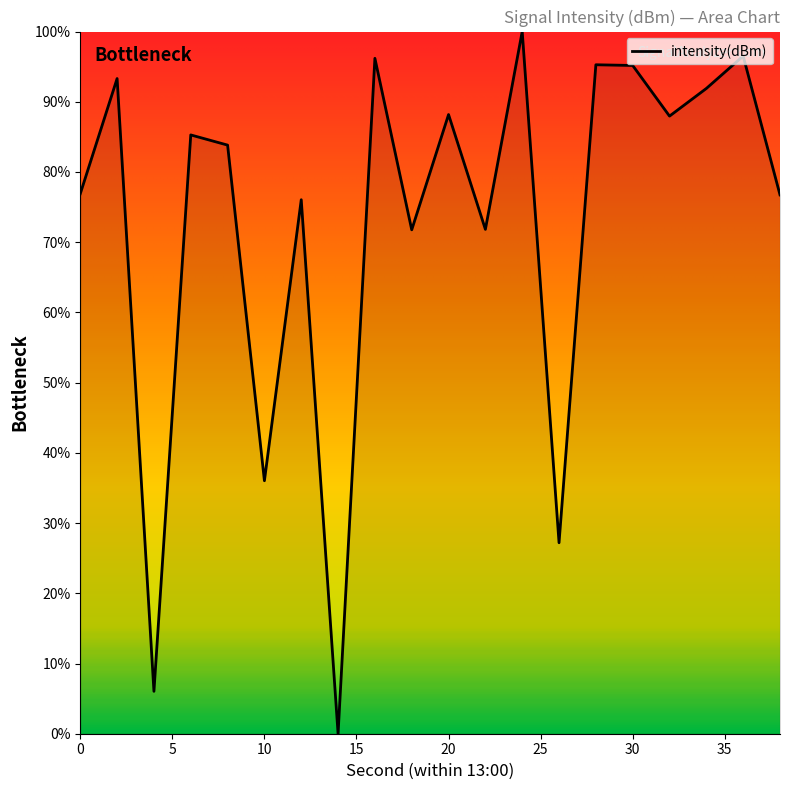

What is the greatest value displayed?

100.0